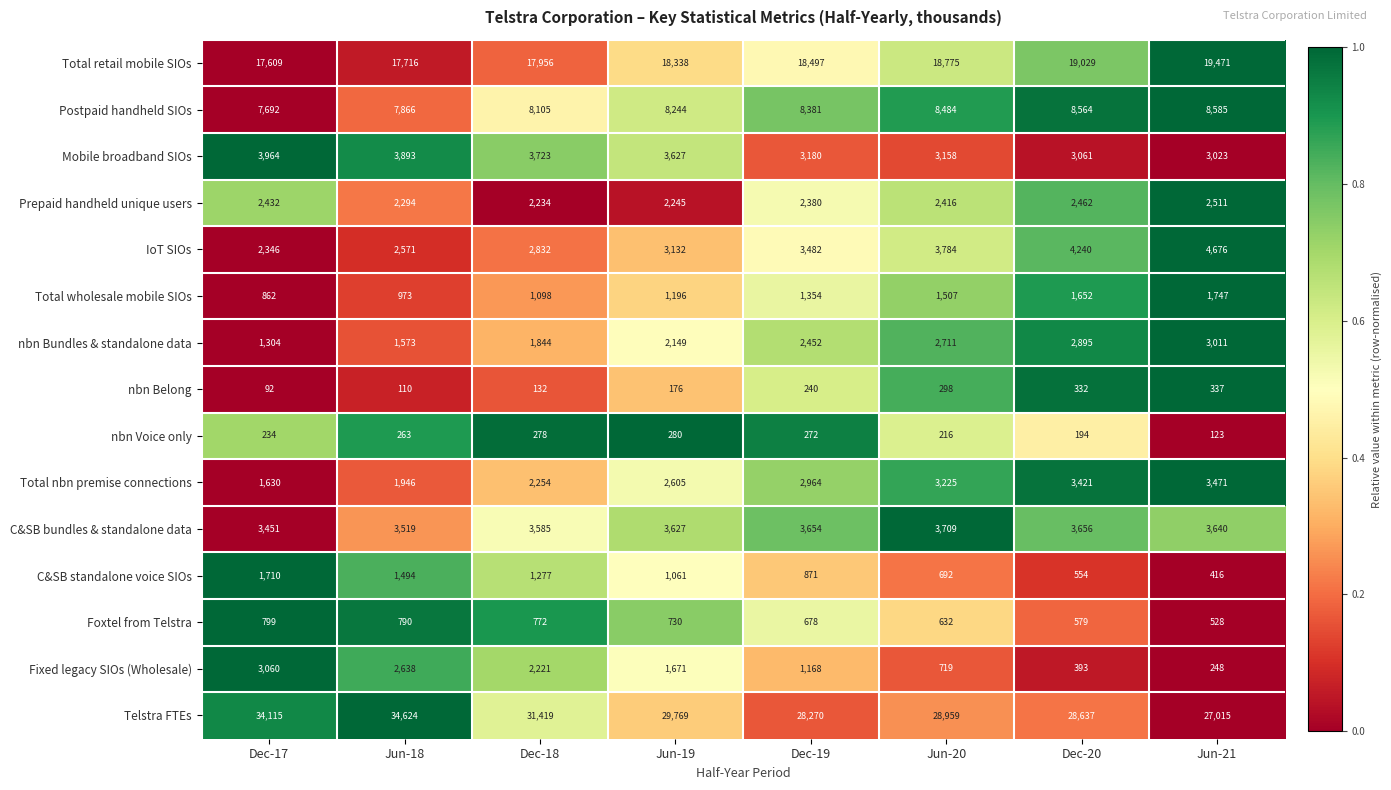

What is the total value across all series at Dec-20?

79669